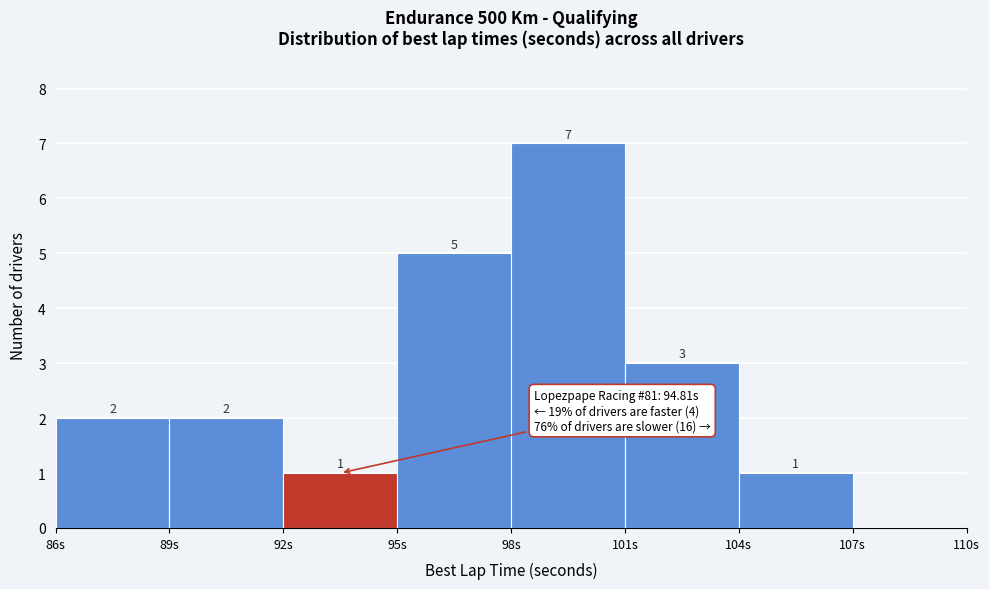

Over which range of the x-axis is the bar tallest?

98 to 101